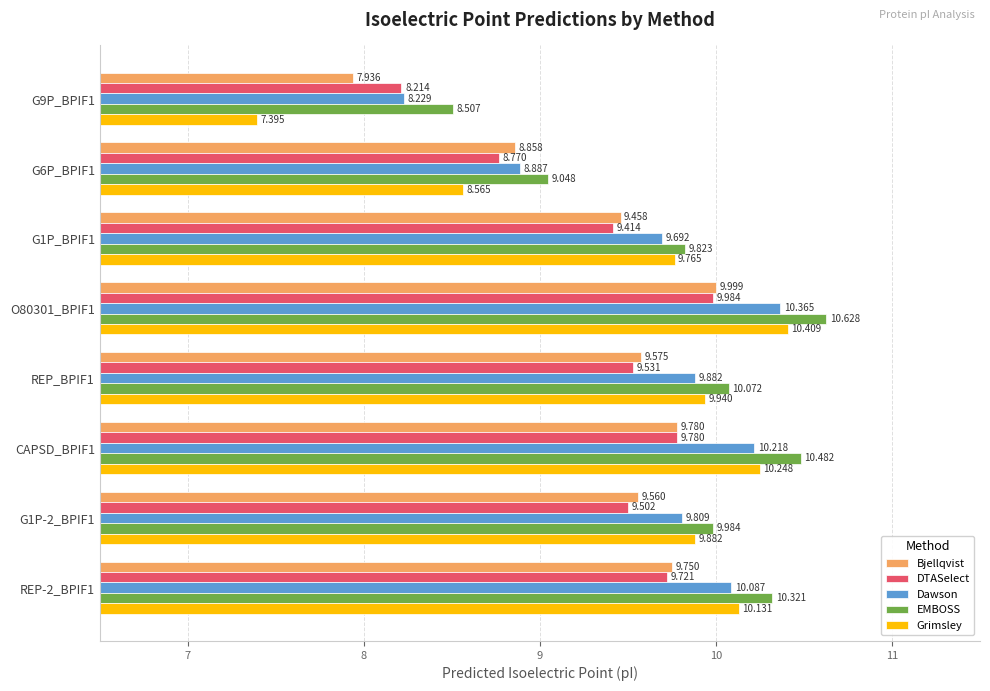

Between G9P_BPIF1 and CAPSD_BPIF1, which series saw the biggest shift?

Grimsley